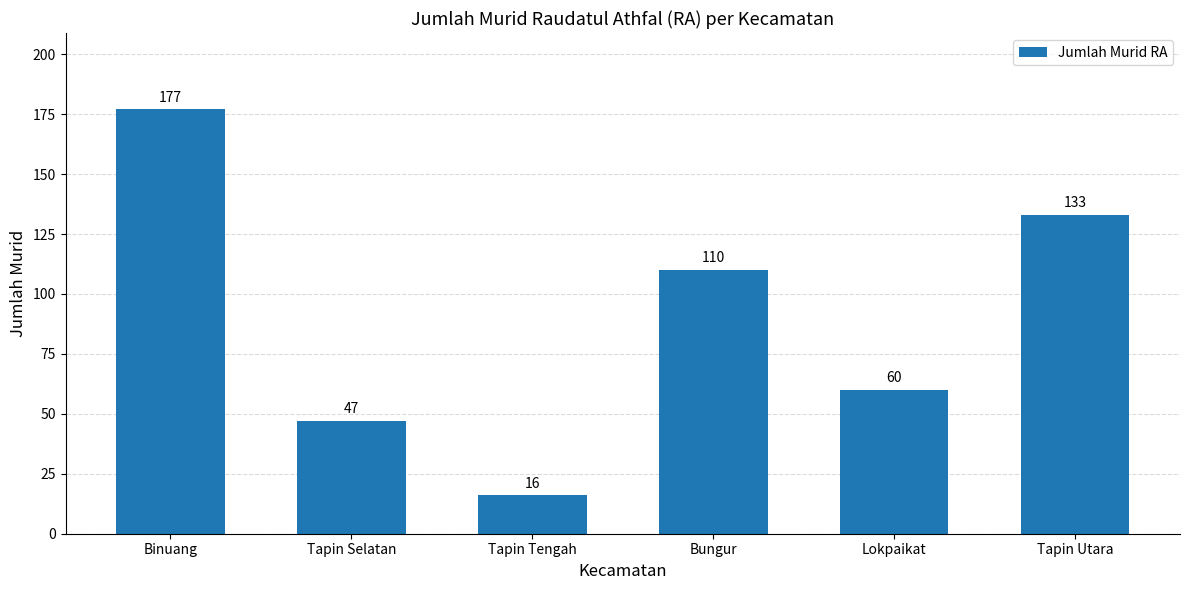

What is the difference between the values at Tapin Utara and Tapin Selatan?

86